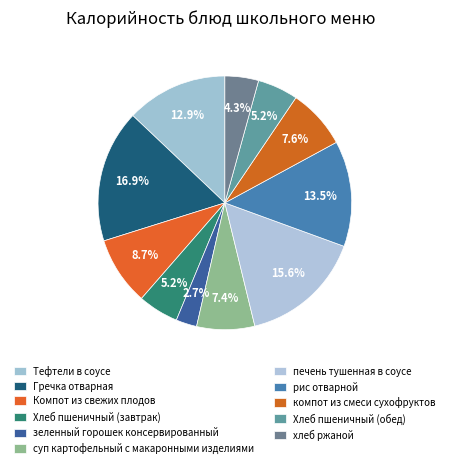

Is there a majority slice in this chart?

No